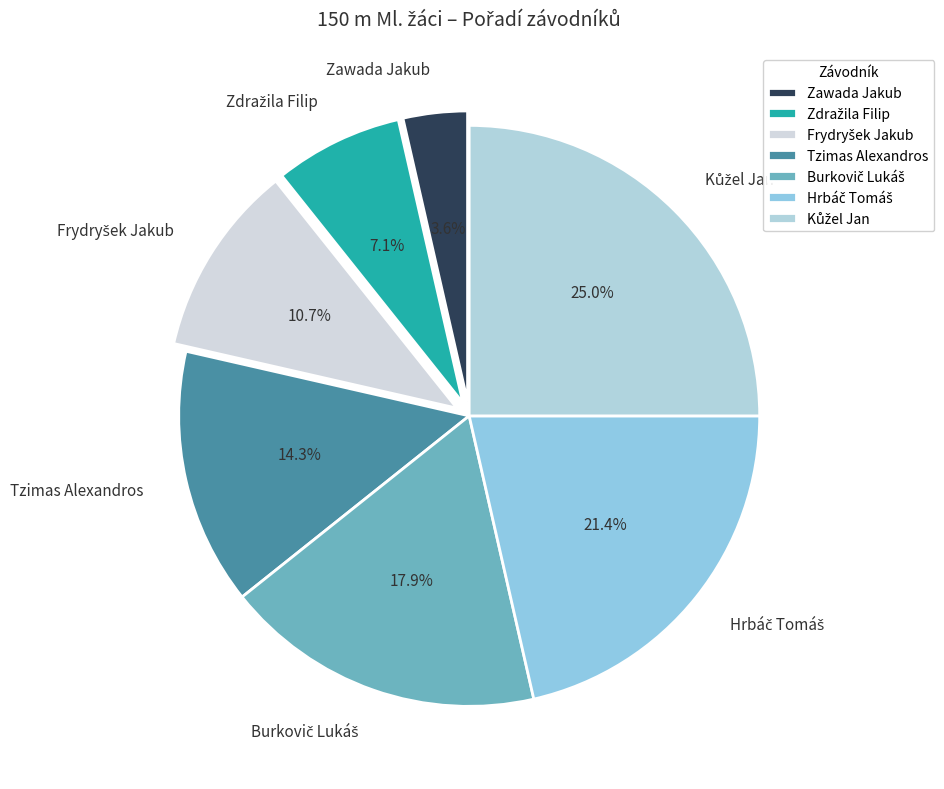

What percentage is NOT represented by Zawada Jakub?

96.4%